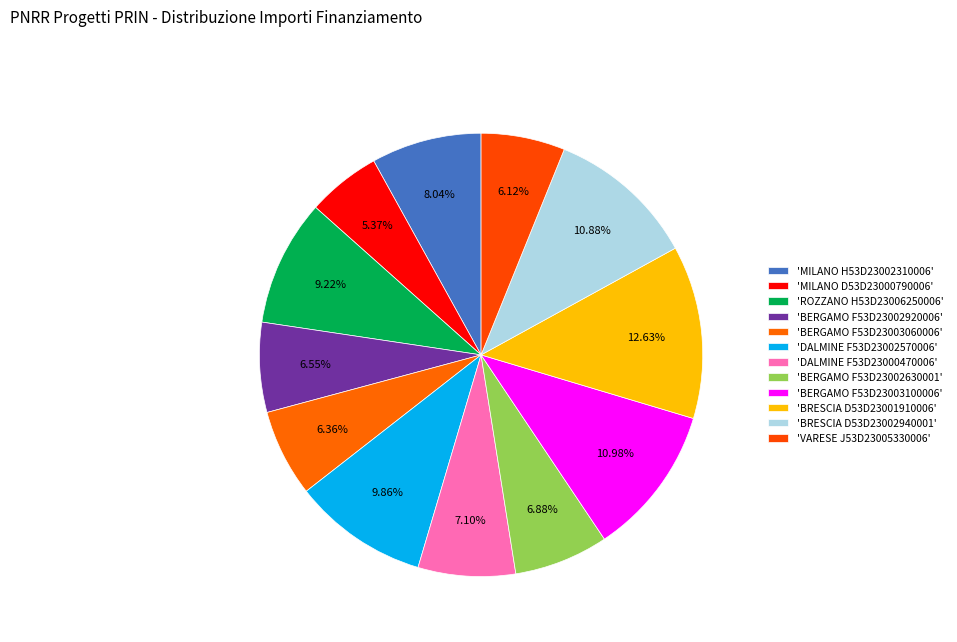

Which category has the smallest portion of the pie?

MILANO (D53D23000790006)